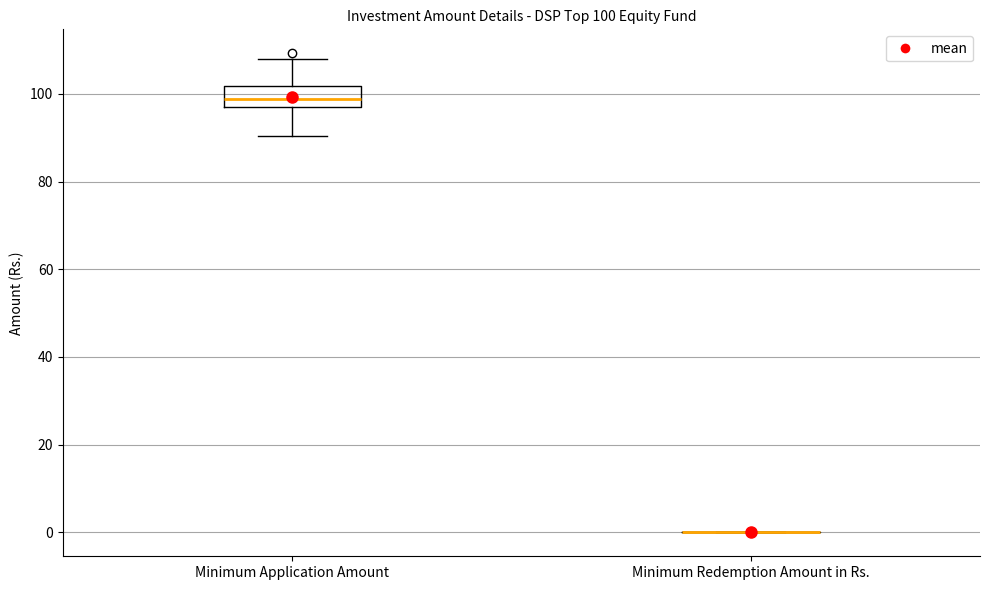

Comparing the boxes themselves (not the whiskers), which one is the tallest?

Minimum Application Amount